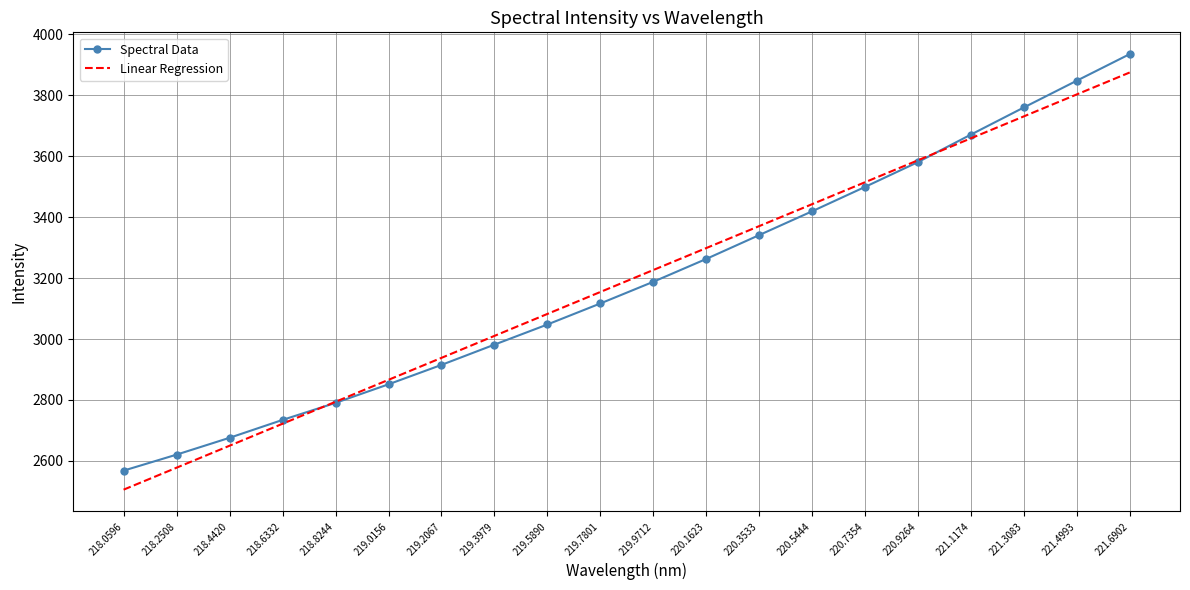

What is the maximum value for Spectral Data?

3935.5